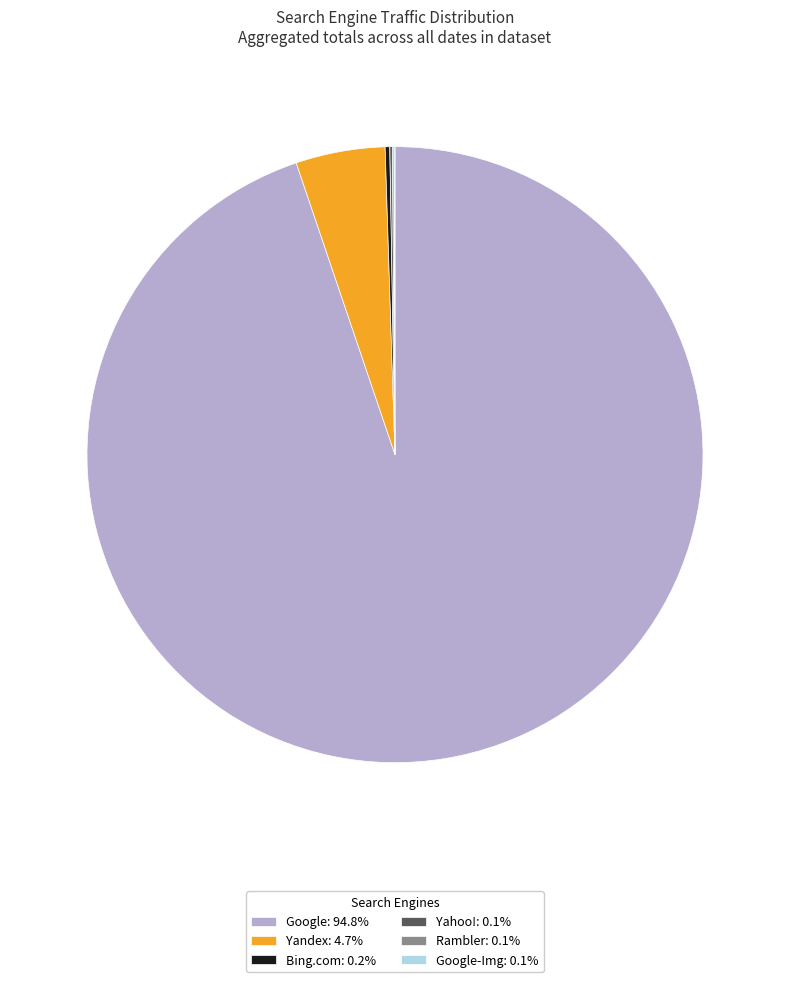

Does any single category account for the majority?

Yes